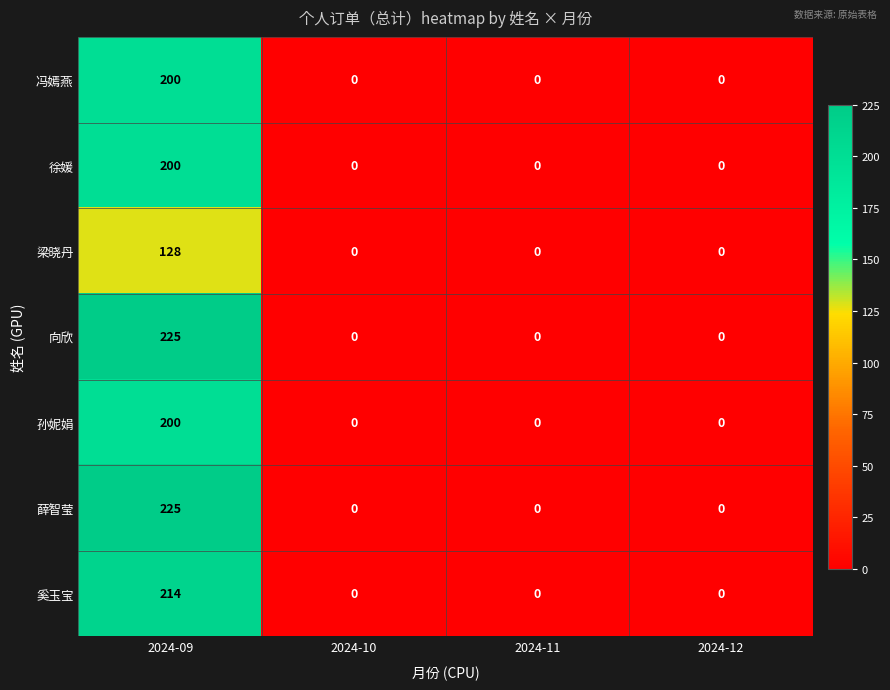

What is the greatest value displayed?

225